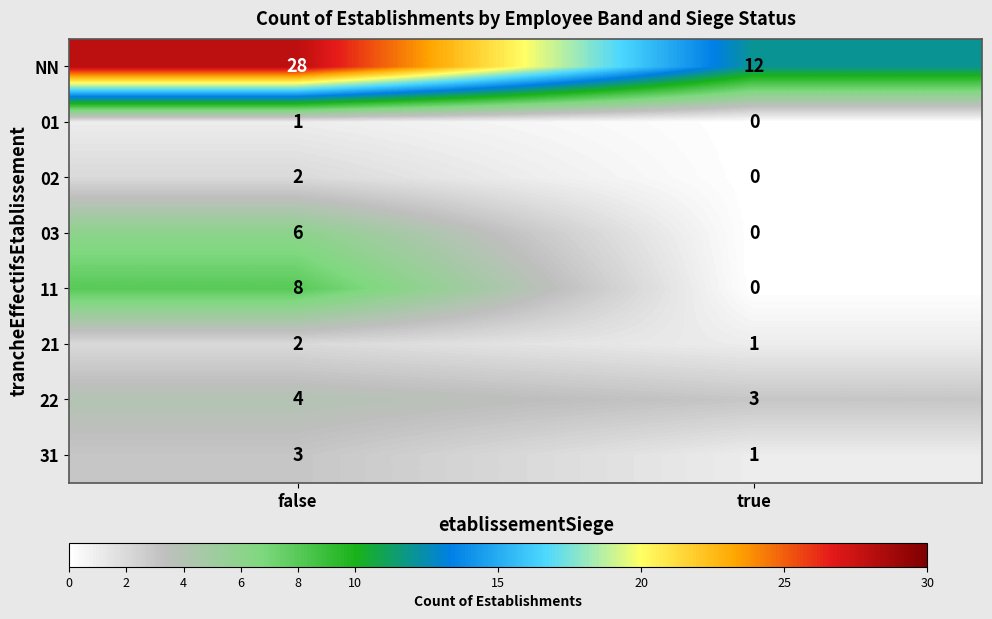

True or false: 21 has a value of 2 at false.

True